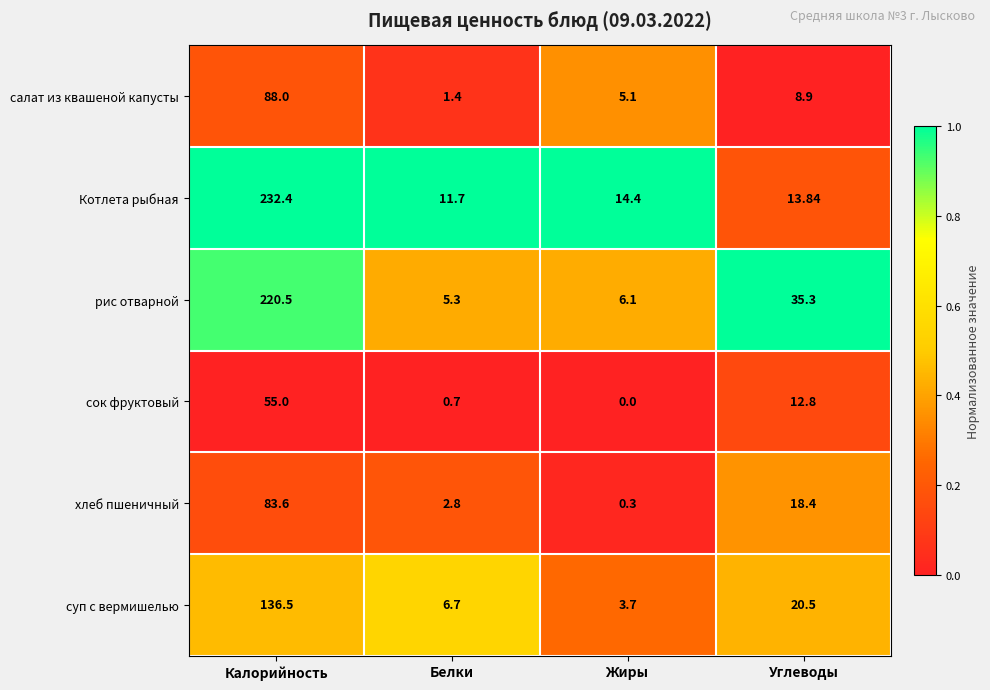

Rank the categories by рис отварной value from highest to lowest.

Калорийность, Углеводы, Жиры, Белки